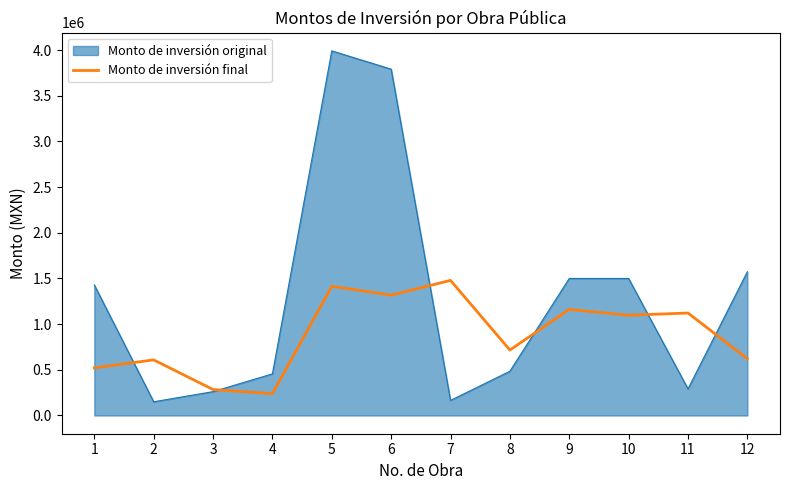

The value of Monto de inversión final at 5 is 1912244.7. True or false?

False